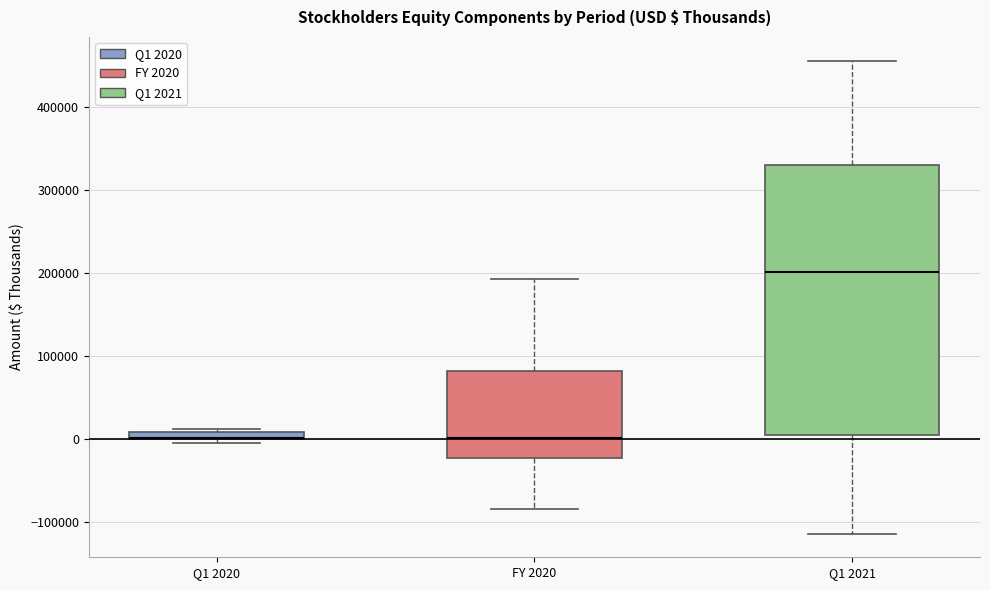

Comparing the boxes themselves (not the whiskers), which one is the tallest?

Q1 2021